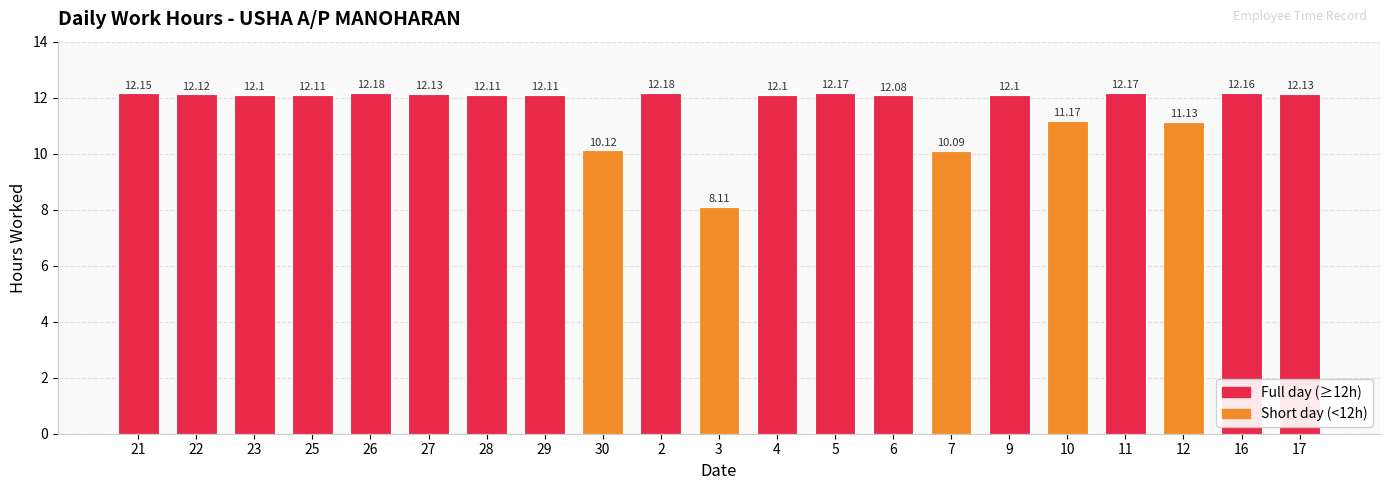

Reading left to right, extract all data points from this chart.

21=12.2	22=12.1	23=12.1	25=12.1	26=12.2	27=12.1	28=12.1	29=12.1	30=10.1	2=12.2	3=8.1	4=12.1	5=12.2	6=12.1	7=10.1	9=12.1	10=11.2	11=12.2	12=11.1	16=12.2	17=12.1